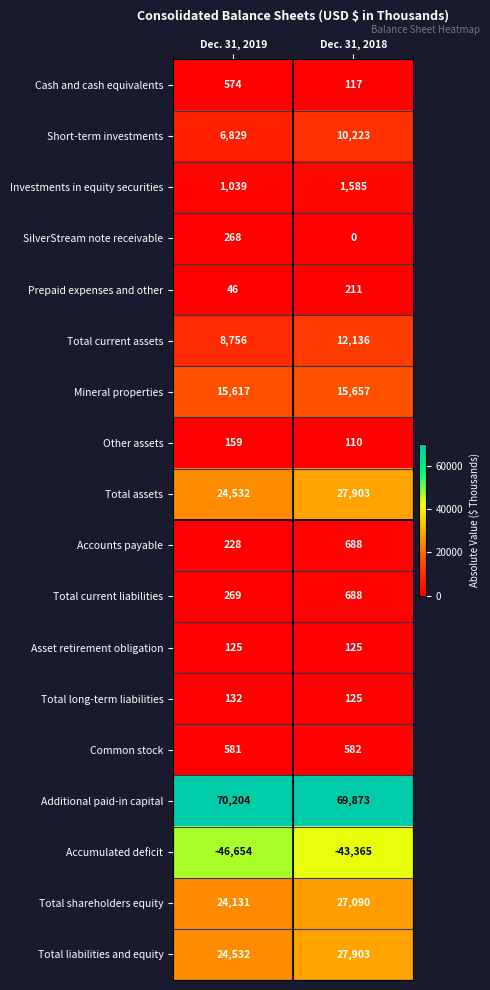

At which label is Additional paid-in capital closest to 70038?

Dec. 31, 2018